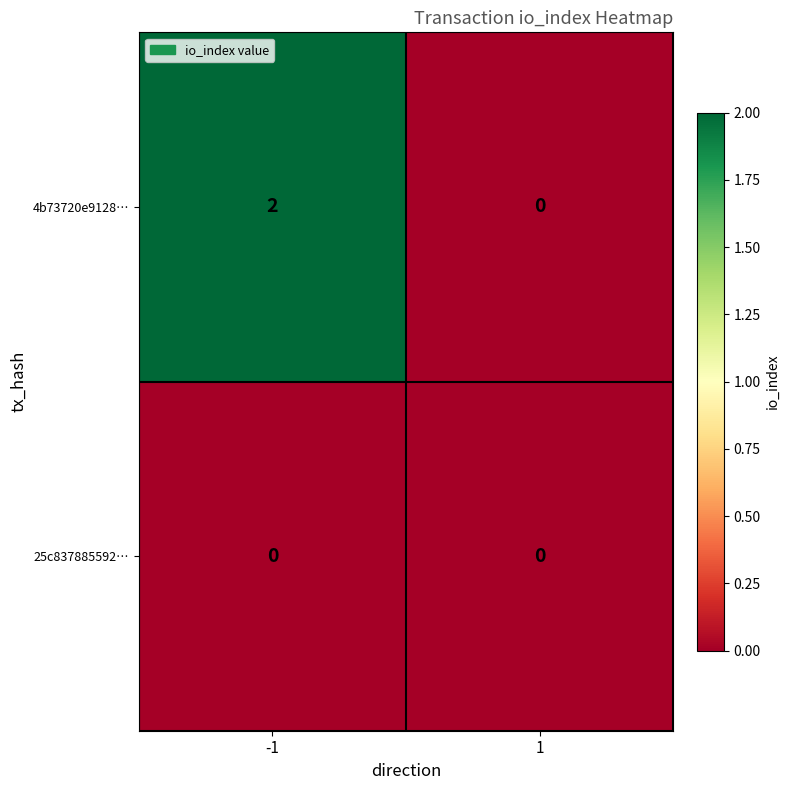

The 4b73720e9128… series shows 3 at -1. True or false?

False